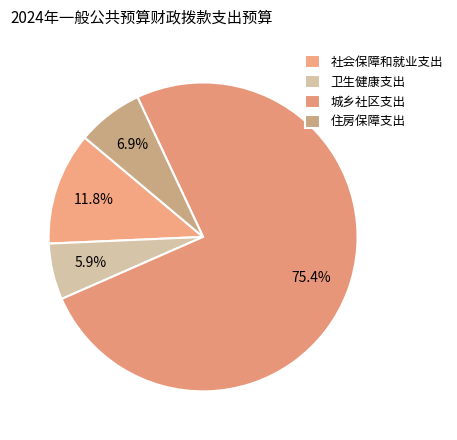

To the nearest percent, what is the average slice percentage?

25%